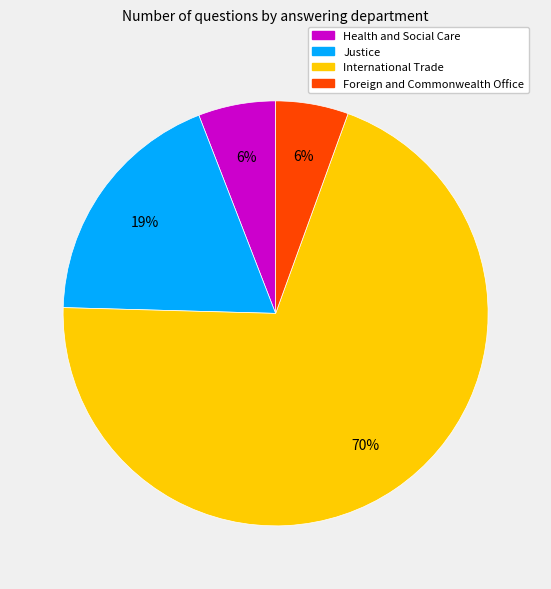

Combined, do Foreign and Commonwealth Office and International Trade account for over 50%?

Yes